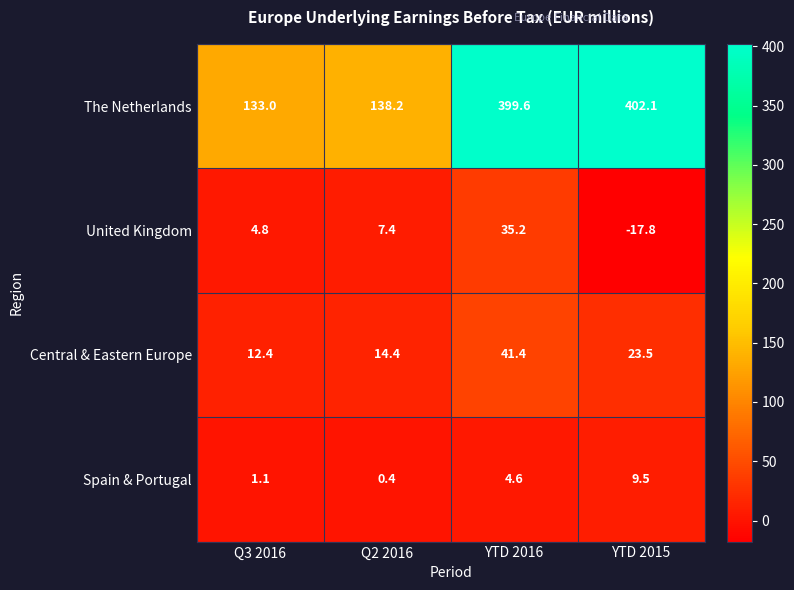

At which label does Central & Eastern Europe first exceed 23?

YTD 2016